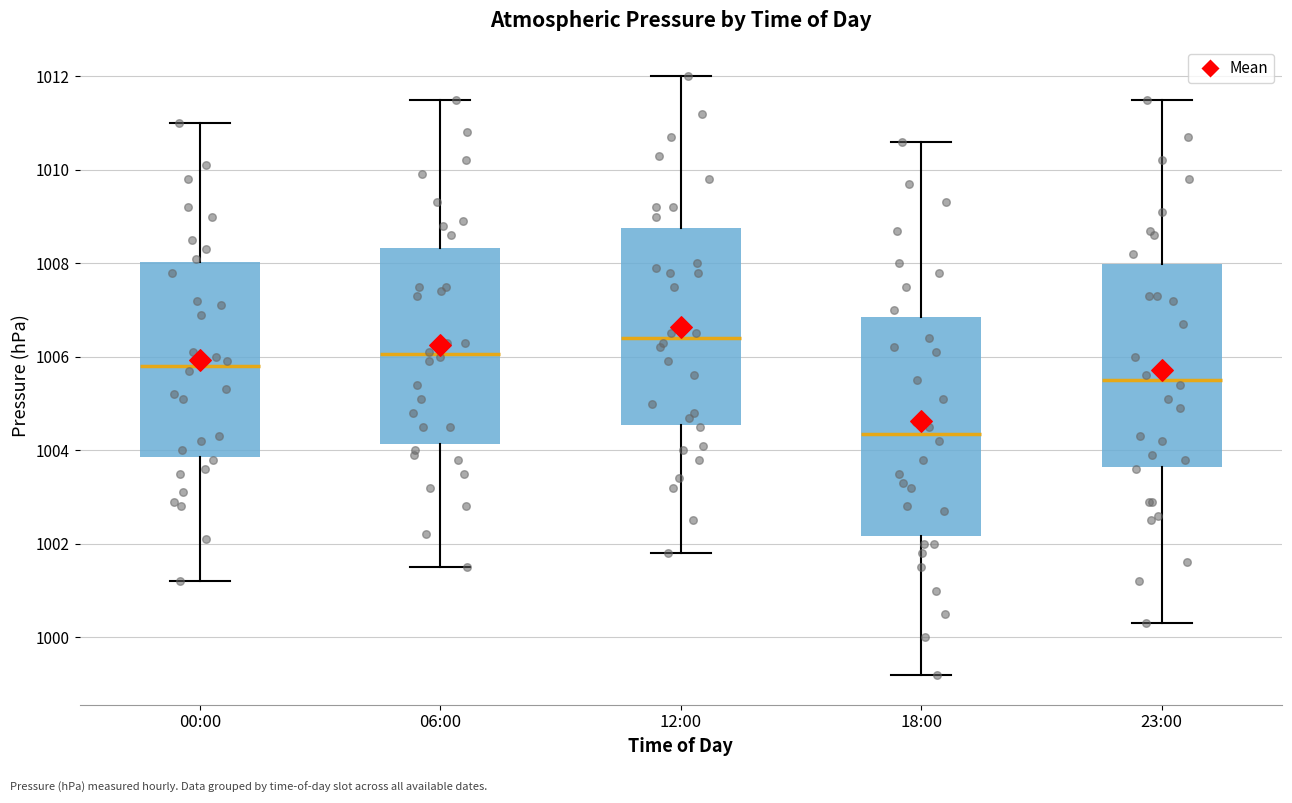

Which box is the tallest, from its lower edge to its upper edge?

18:00